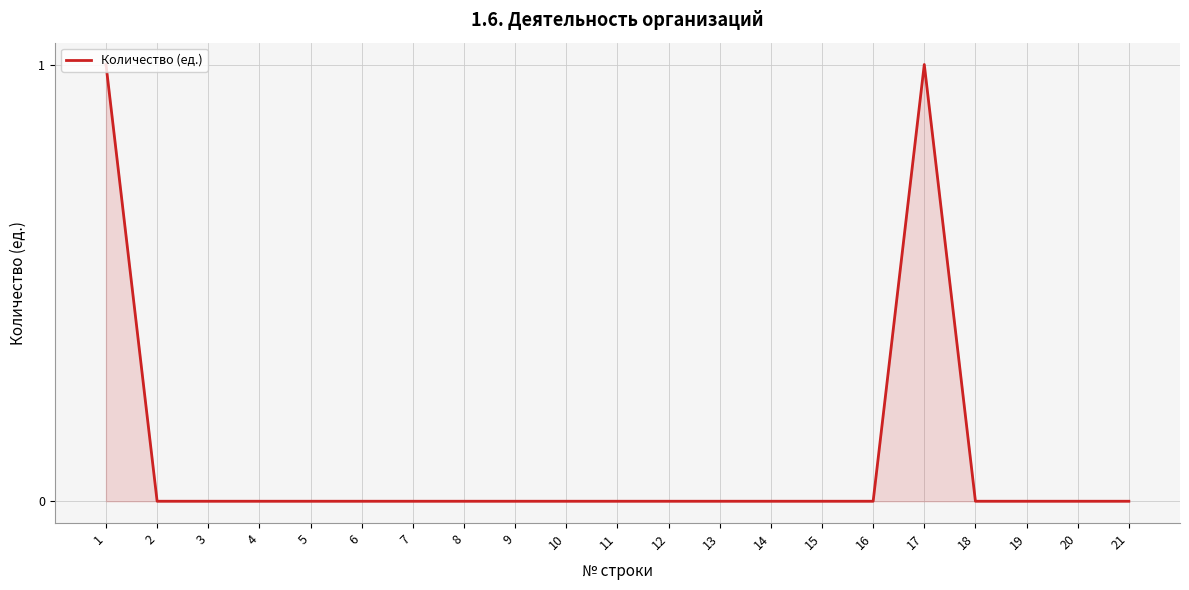

Reading left to right, list all the values displayed in this chart.

1=1	2=0	3=0	4=0	5=0	6=0	7=0	8=0	9=0	10=0	11=0	12=0	13=0	14=0	15=0	16=0	17=1	18=0	19=0	20=0	21=0